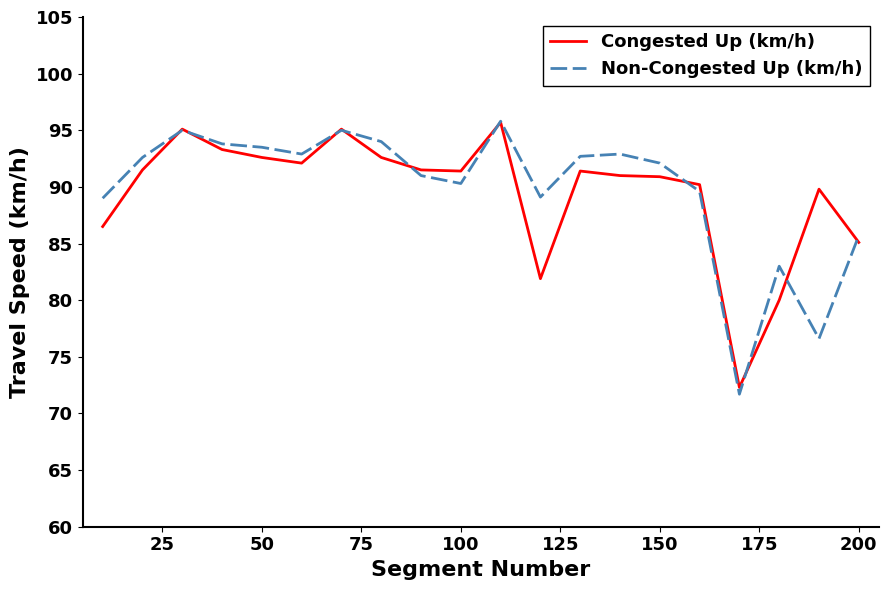

What is the maximum value shown in the chart?

95.8